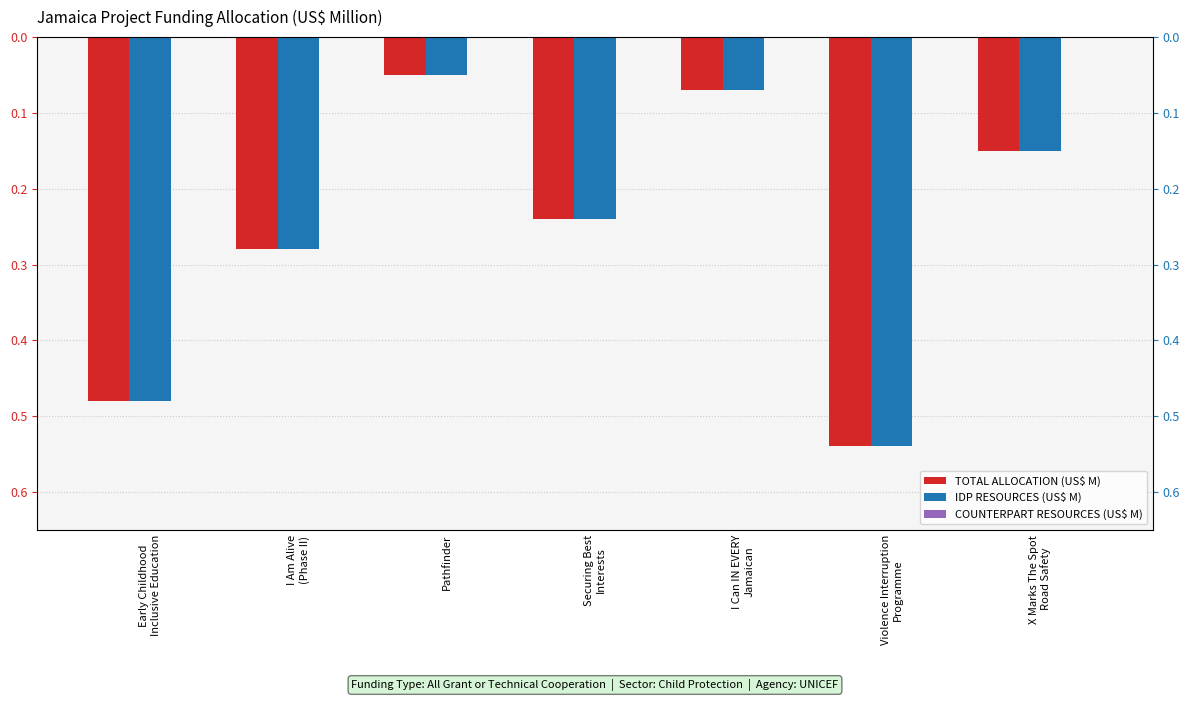

Which series has the largest range (max minus min)?

TOTAL ALLOCATION (US$ M)